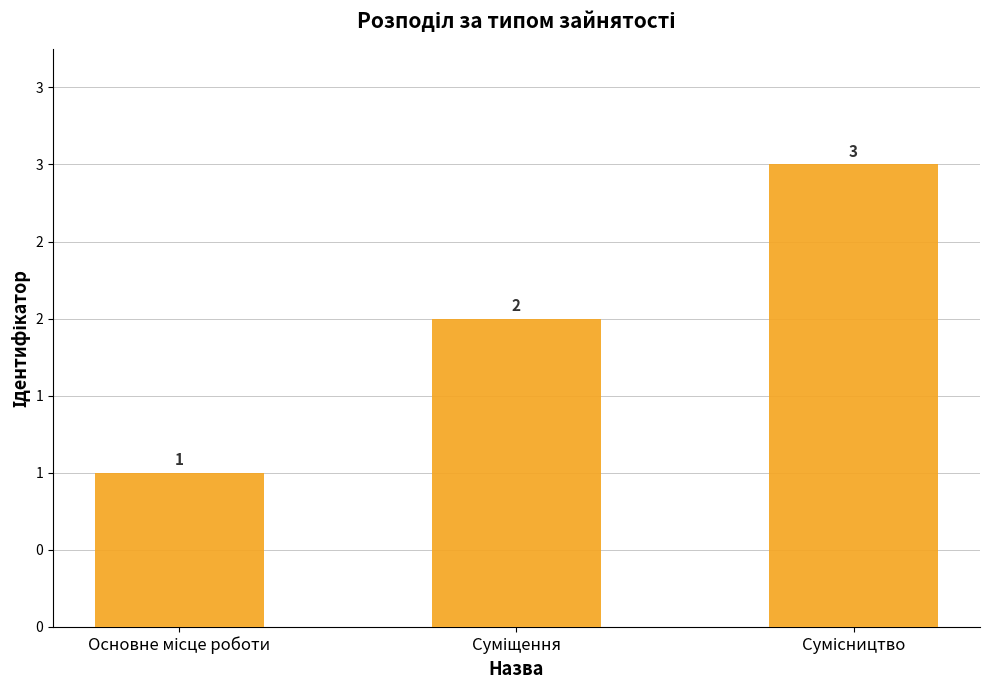

Does the chart contain any negative values?

No